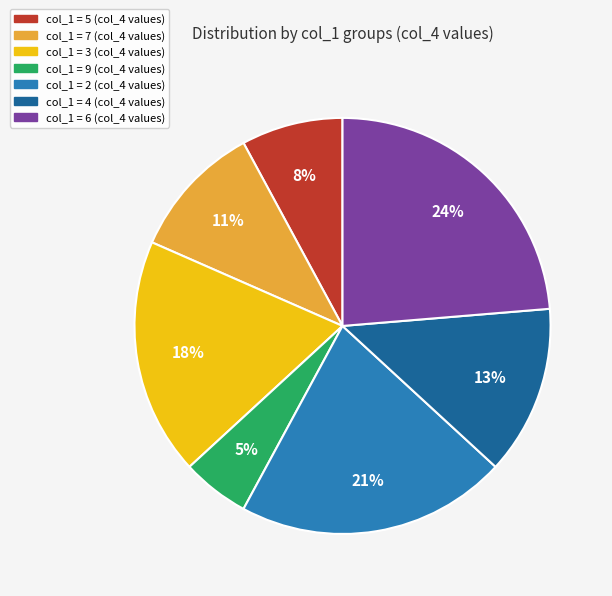

To the nearest percent, what is the average slice percentage?

14%